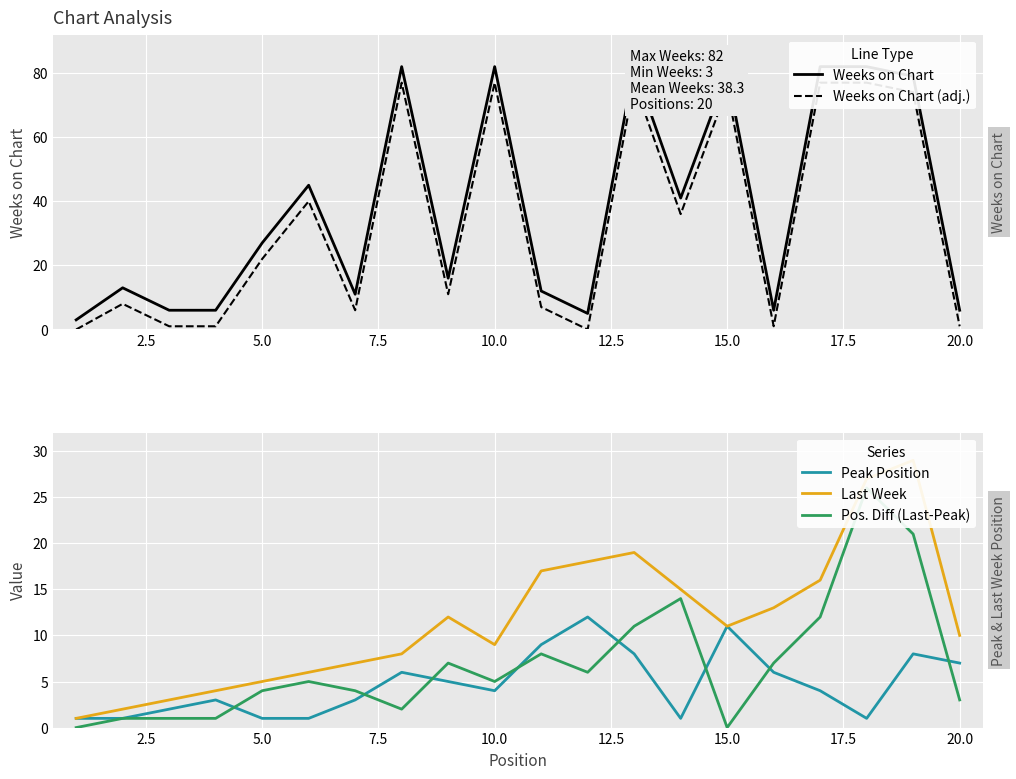

Between 7.5 and 15.0, which series saw the biggest shift?

Weeks on Chart